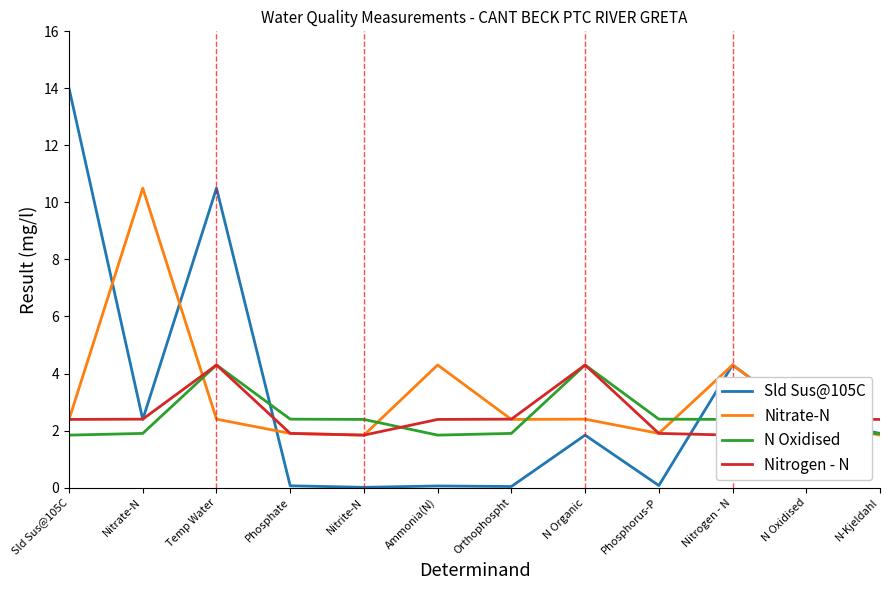

What is the highest value of the Nitrogen - N series?

4.3